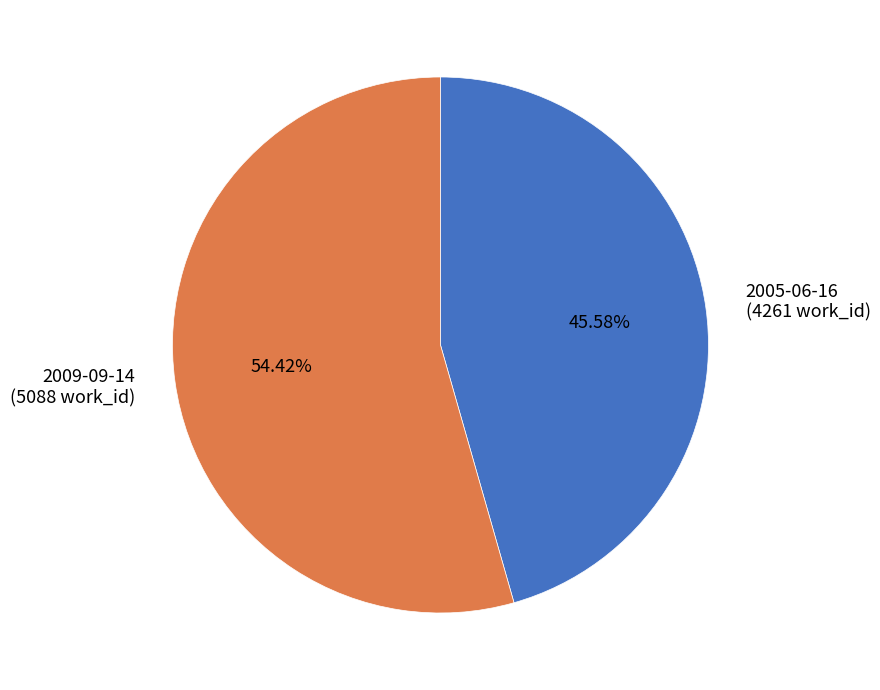

How many segments does this pie chart have?

2